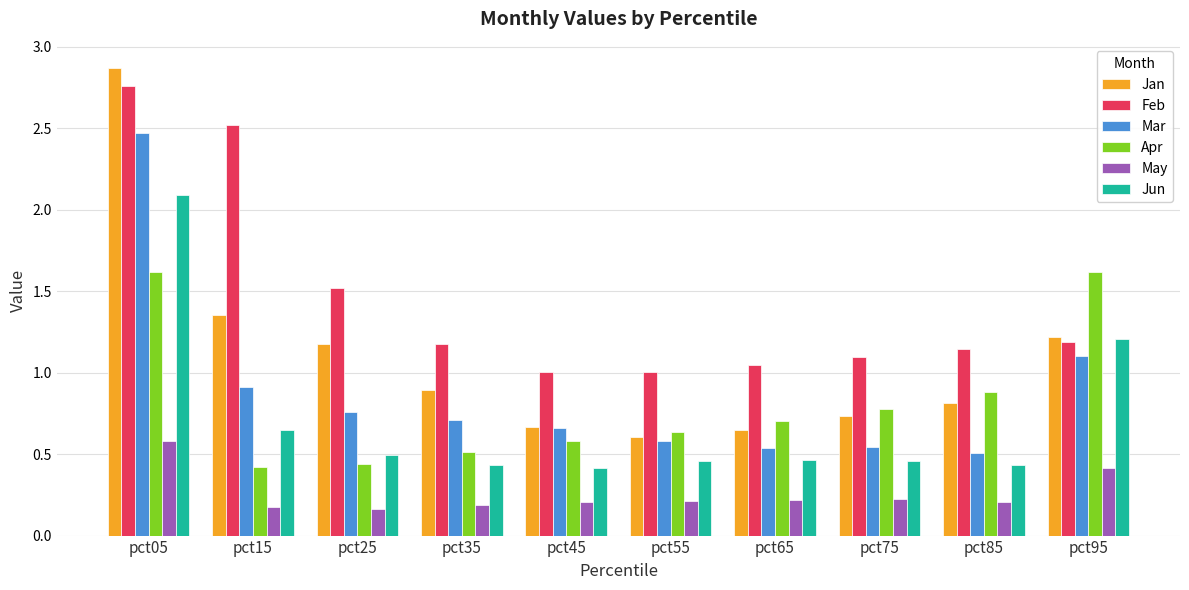

At how many categories does at least one series exceed 2?

2